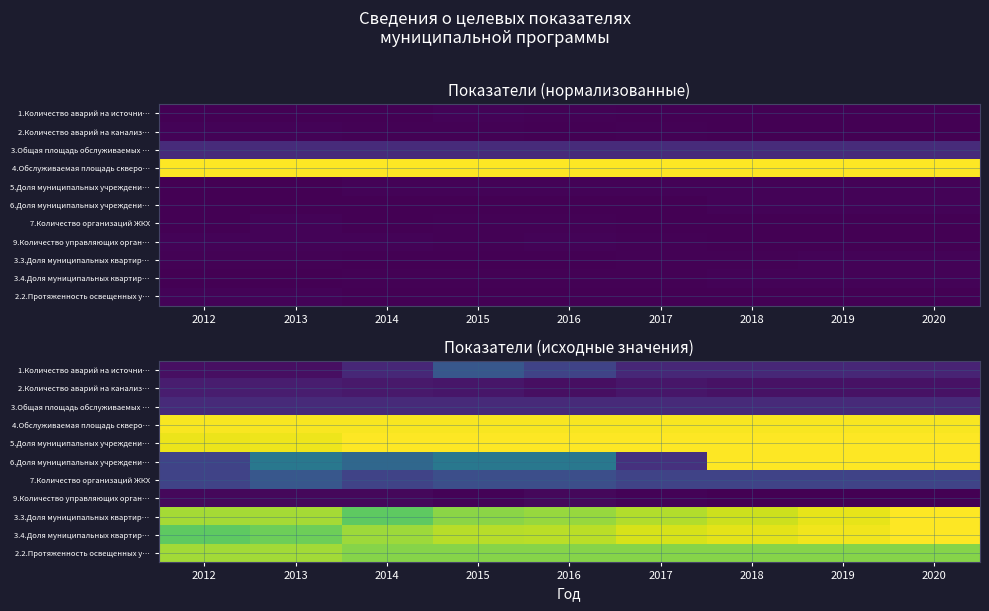

At which label does 1.Количество аварий на источни… first exceed 11?

2015